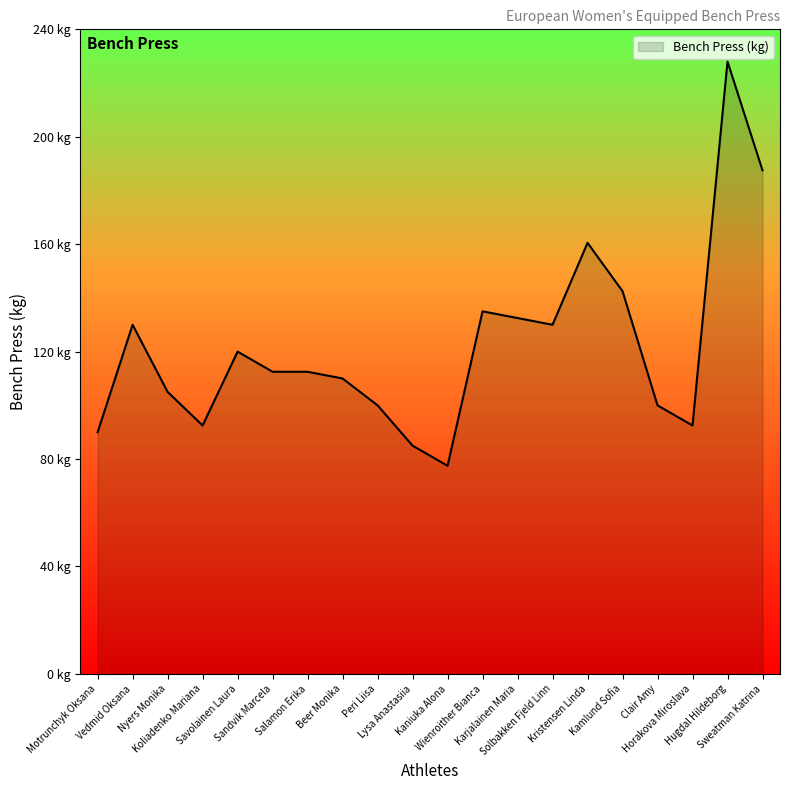

At which category does the data reach its first local valley?

Koliadenko Mariana